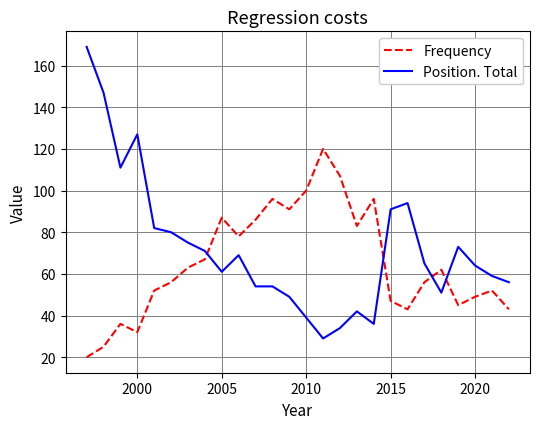

What is the smallest value displayed?

20